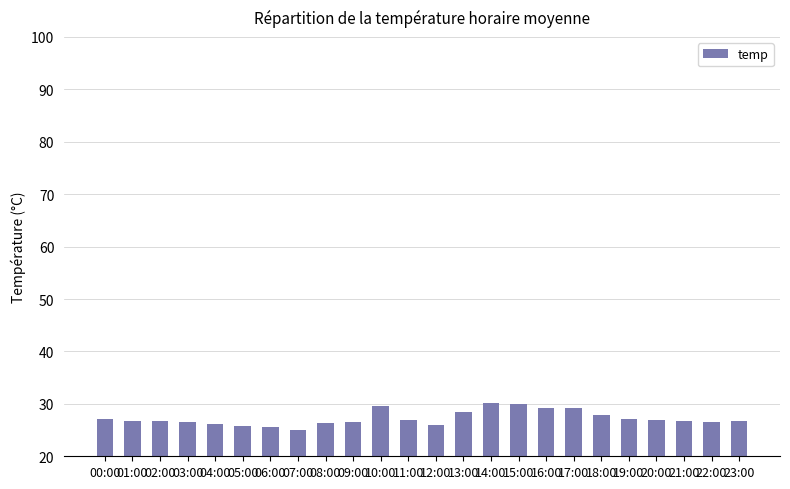

What is the average value?

27.3